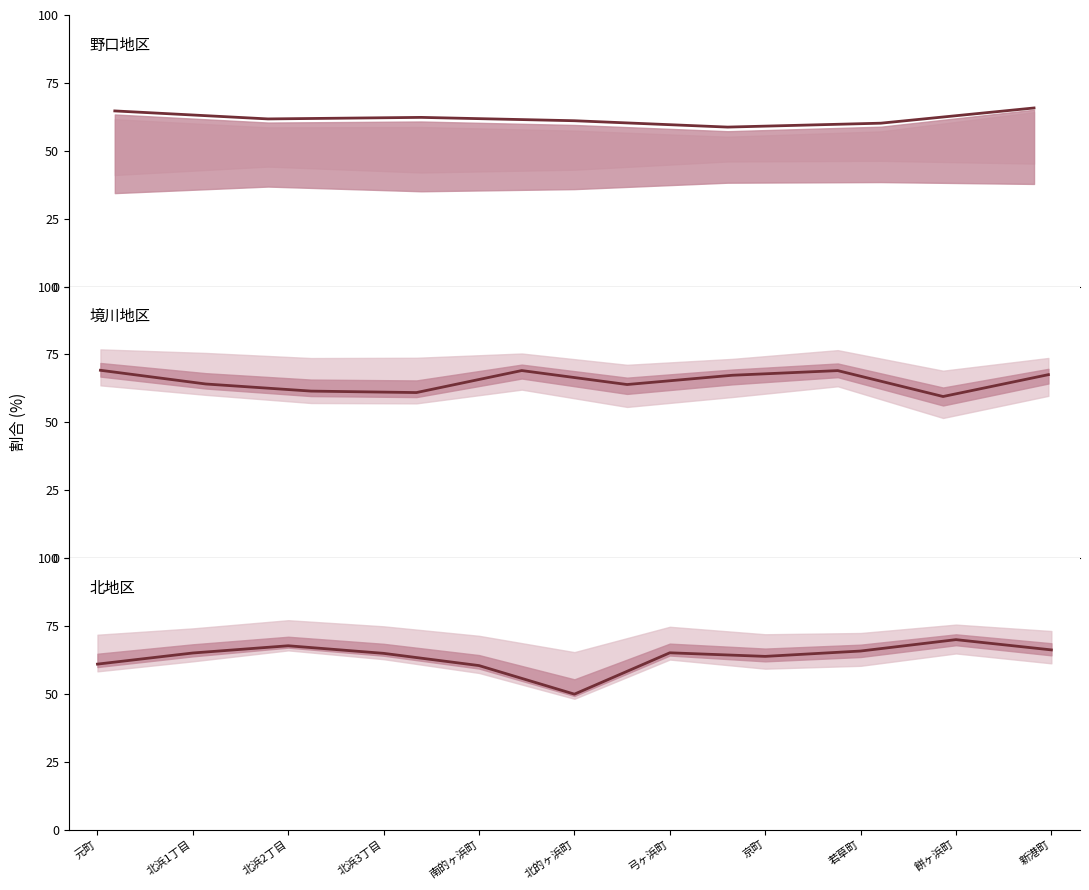

What is the change in value from 元町 to 弓ヶ浜町?

+4.2